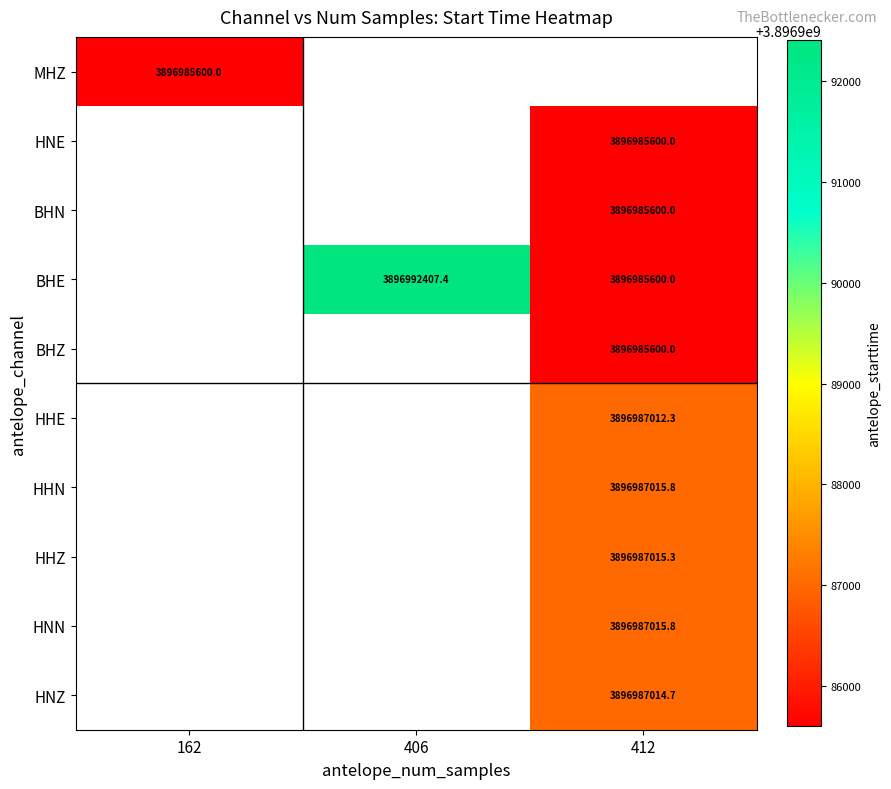

At how many categories does at least one series exceed 3896988526?

1